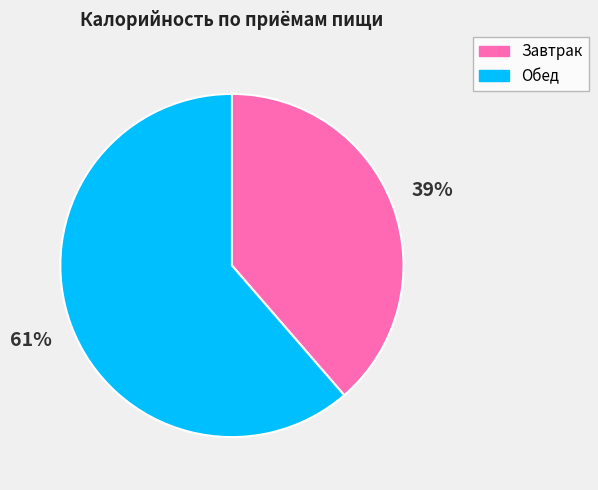

Count the number of slices in the pie.

2